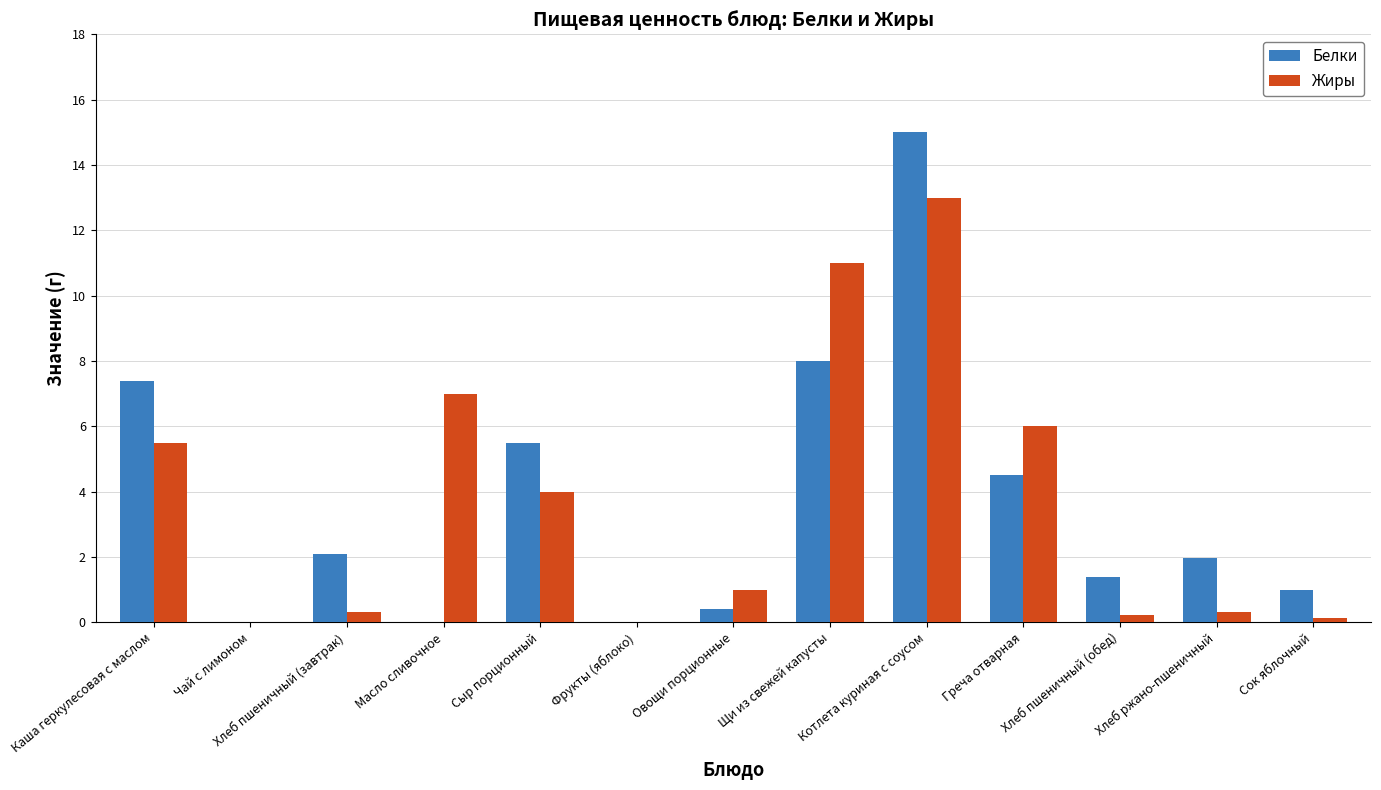

What are all the series names shown in the legend?

Белки, Жиры